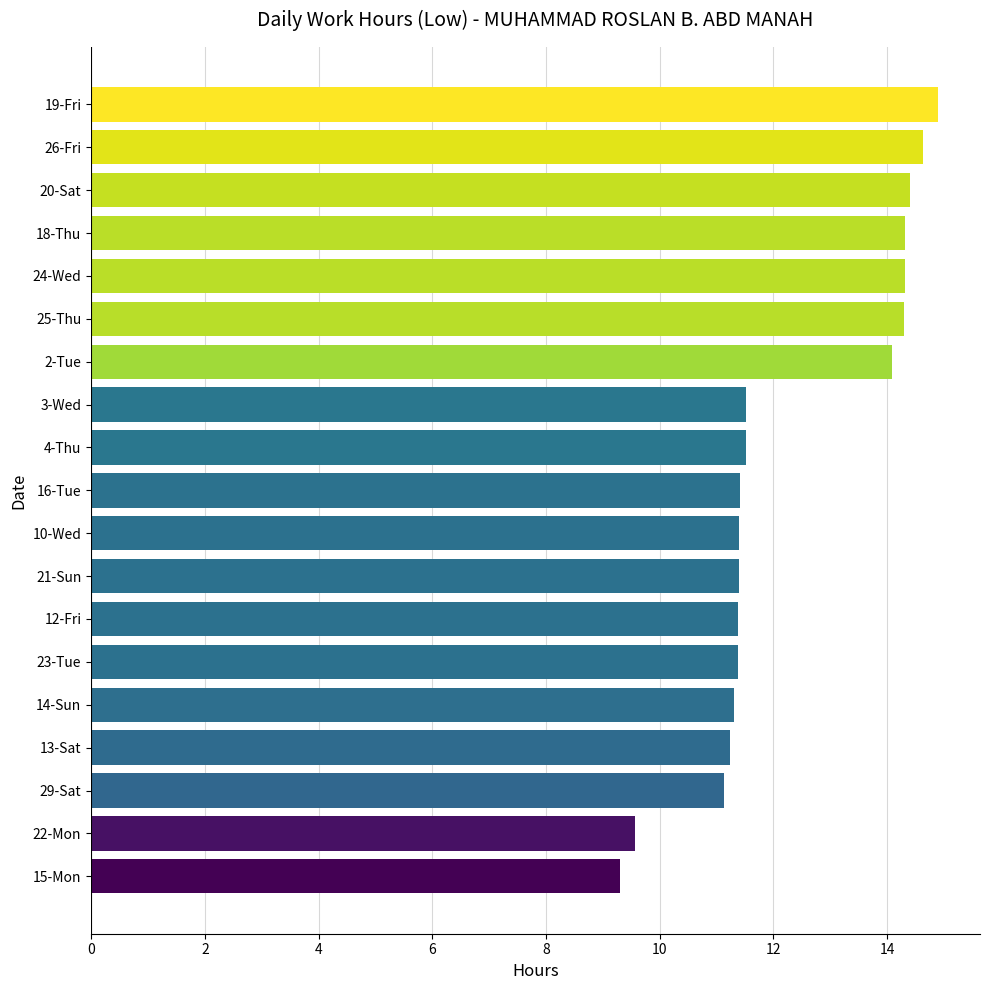

What is the change in value from 20-Sat to 15-Mon?

-5.1